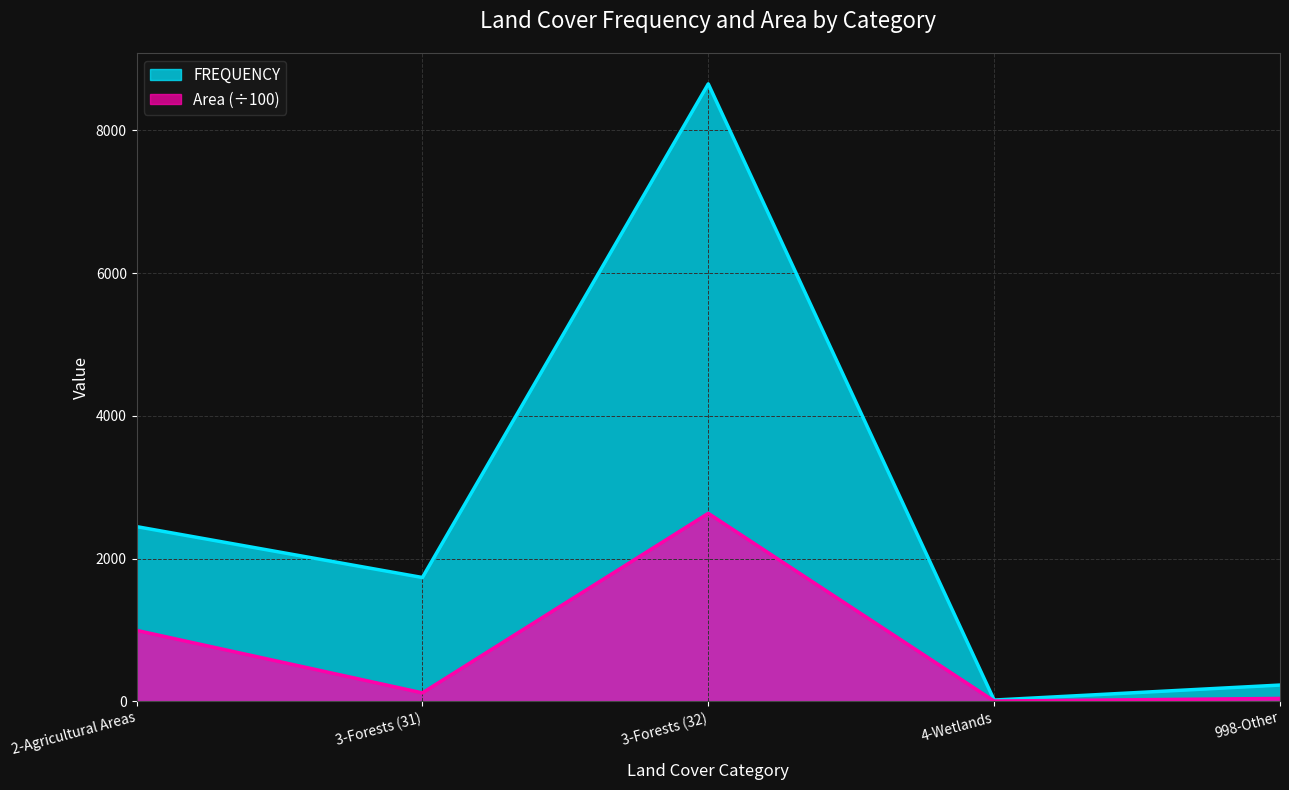

At which category does Area reach its first local valley?

3-Forests (31)